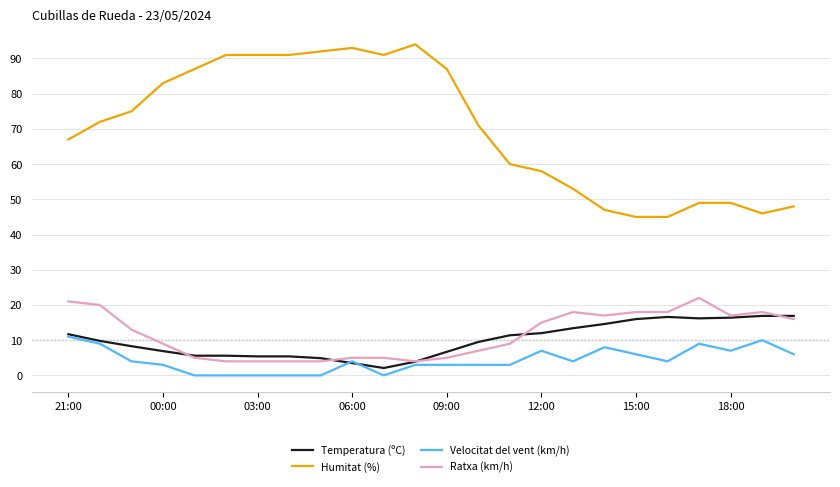

What is the maximum value shown in the chart?

94.0